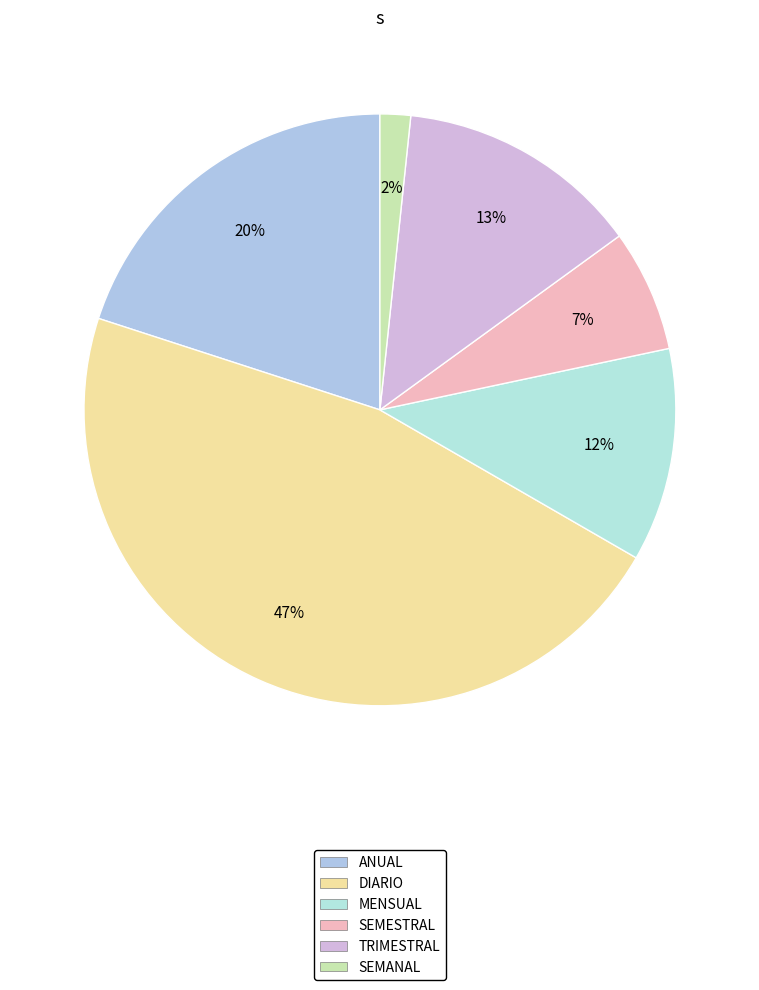

The MENSUAL slice represents 12% of the pie. True or false?

True